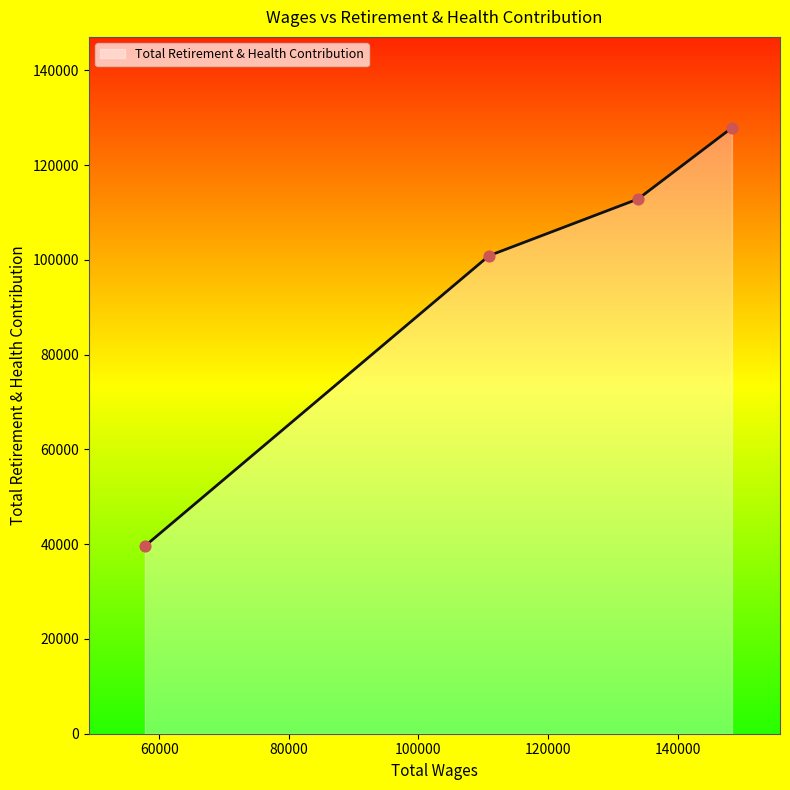

What is the average value?

95290